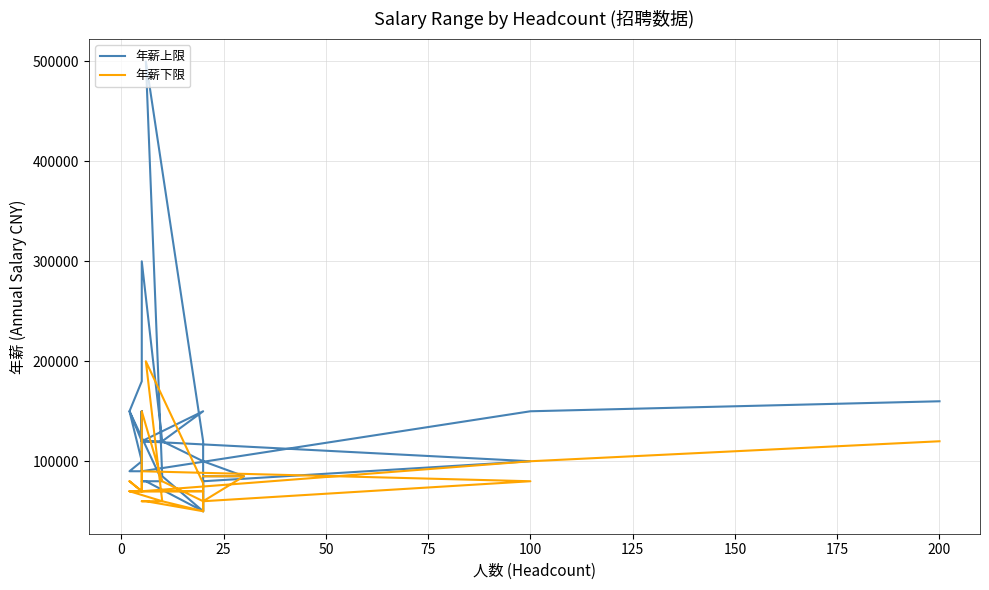

How many interior local valleys does the 年薪下限 series have?

3